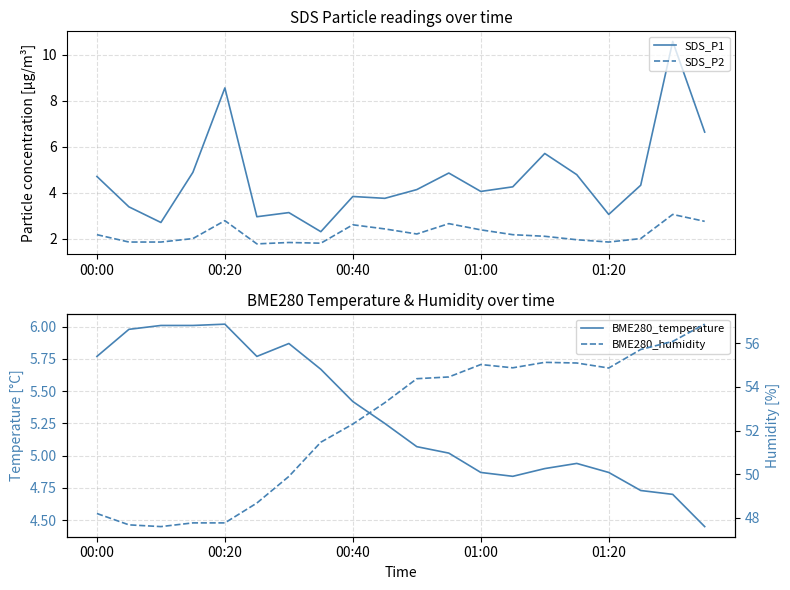

True or false: SDS_P2 and BME280_temperature intersect in this chart.

False